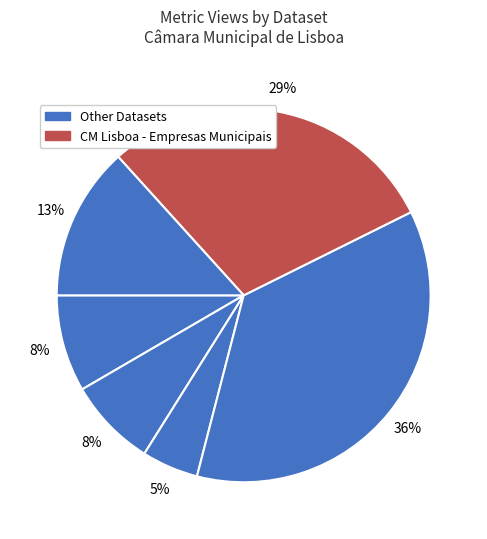

Count the number of slices in the pie.

6